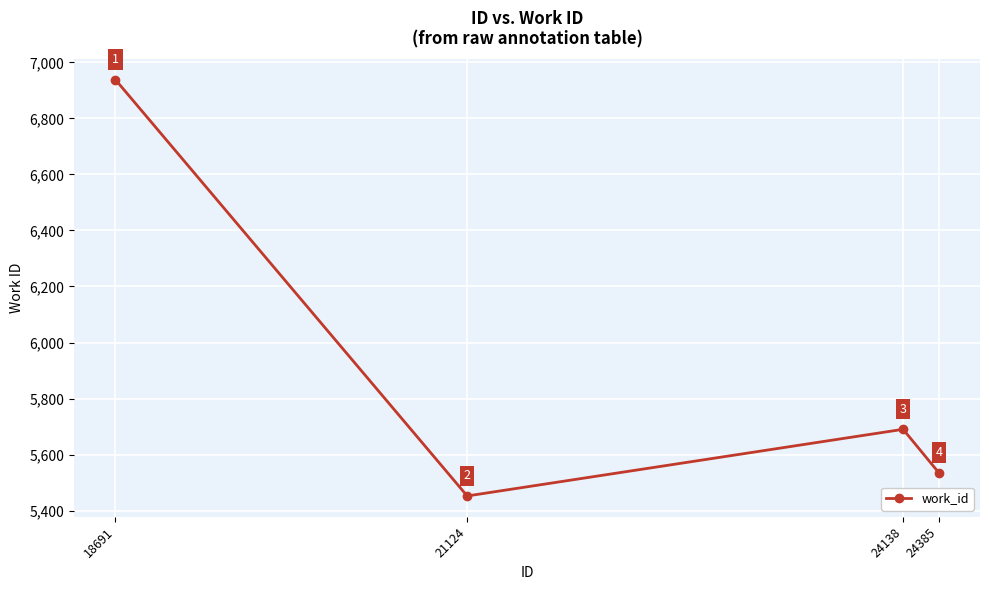

Is it true that the value at 18691 is 10826?

False